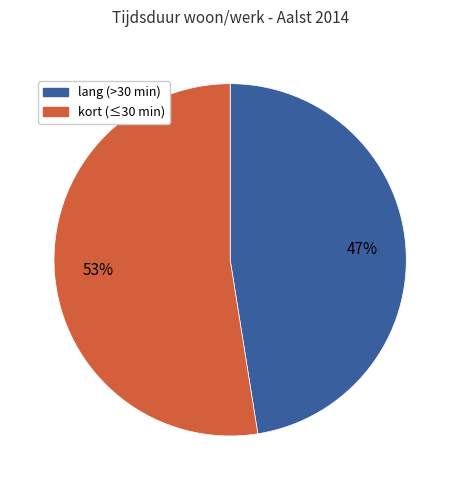

Does any single category account for the majority?

Yes